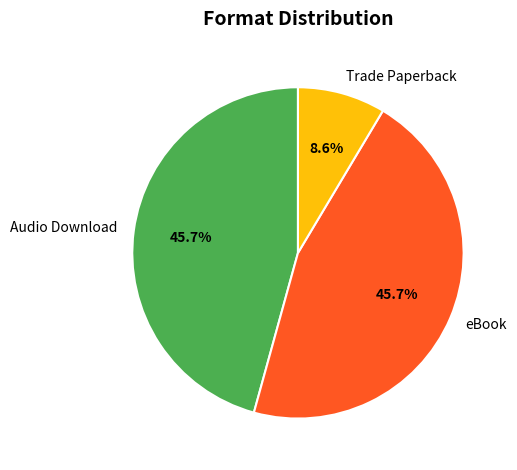

Is it true that eBook is 46% of the pie?

True